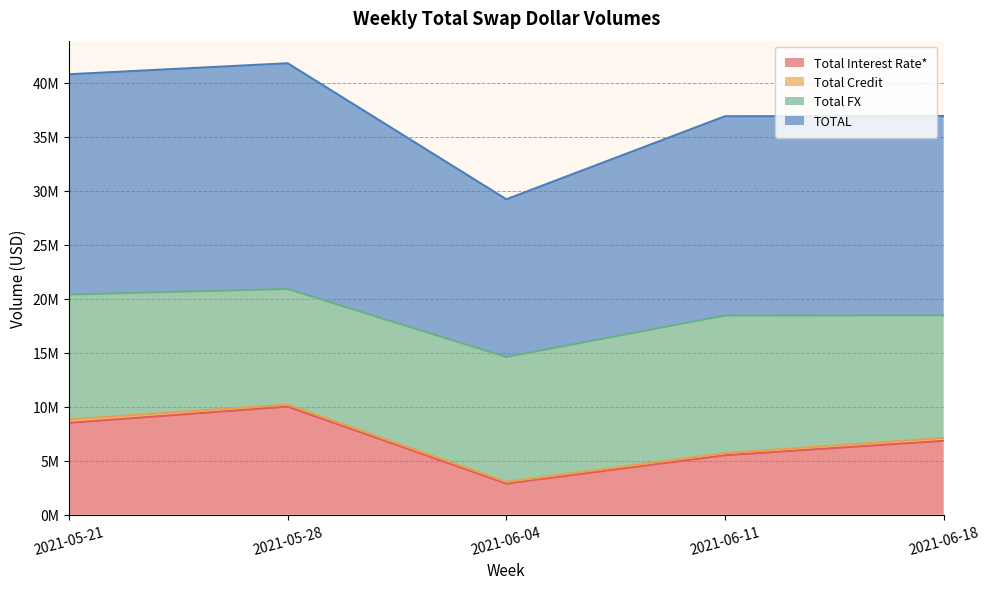

Does the chart have visible grid lines?

Yes